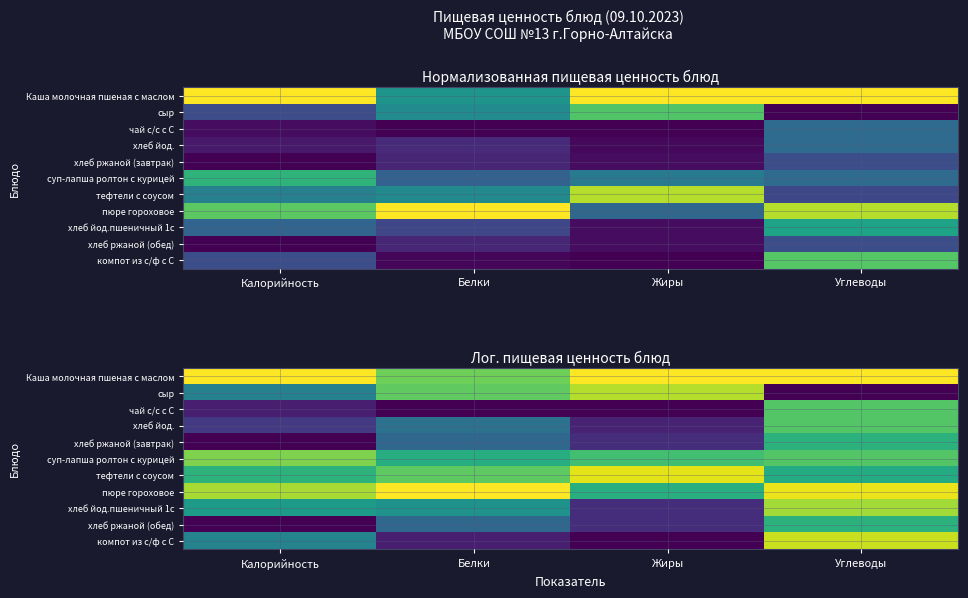

Rank the series at Калорийность from lowest to highest value.

хлеб ржаной (завтрак), хлеб ржаной (обед), чай с/с с С, хлеб йод., сыр, компот из с/ф с С, хлеб йод.пшеничный 1с, тефтели с соусом, суп-лапша ролтон с курицей, пюре гороховое, Каша молочная пшеная с маслом